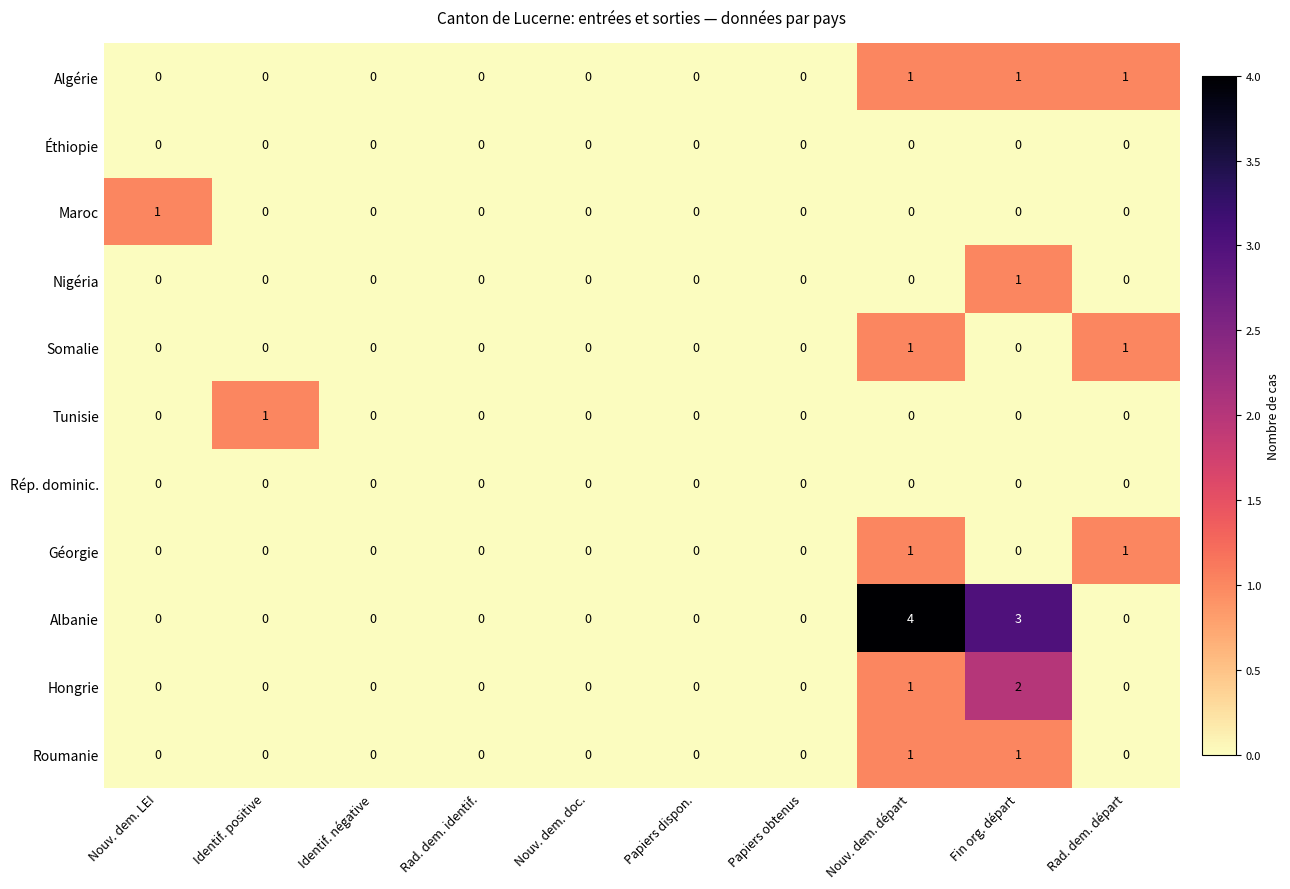

Is it true that Albanie equals -2 at Nouv. dem. LEI?

False